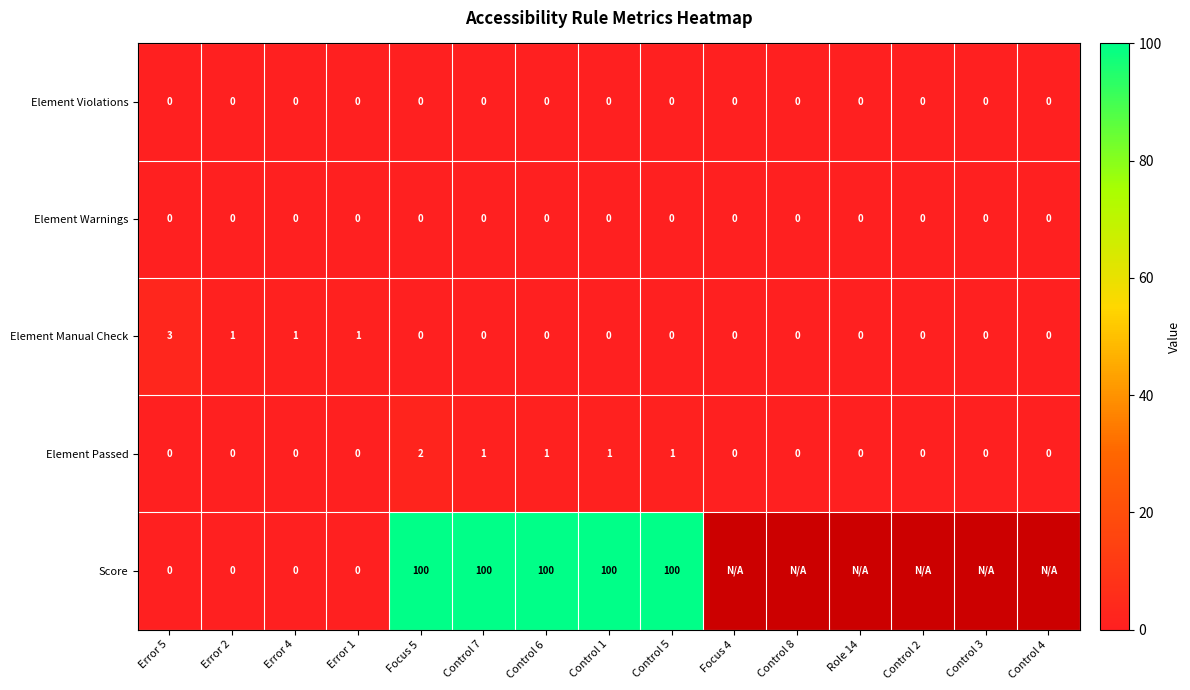

What is the spread (max minus min) of values at Focus 5?

100